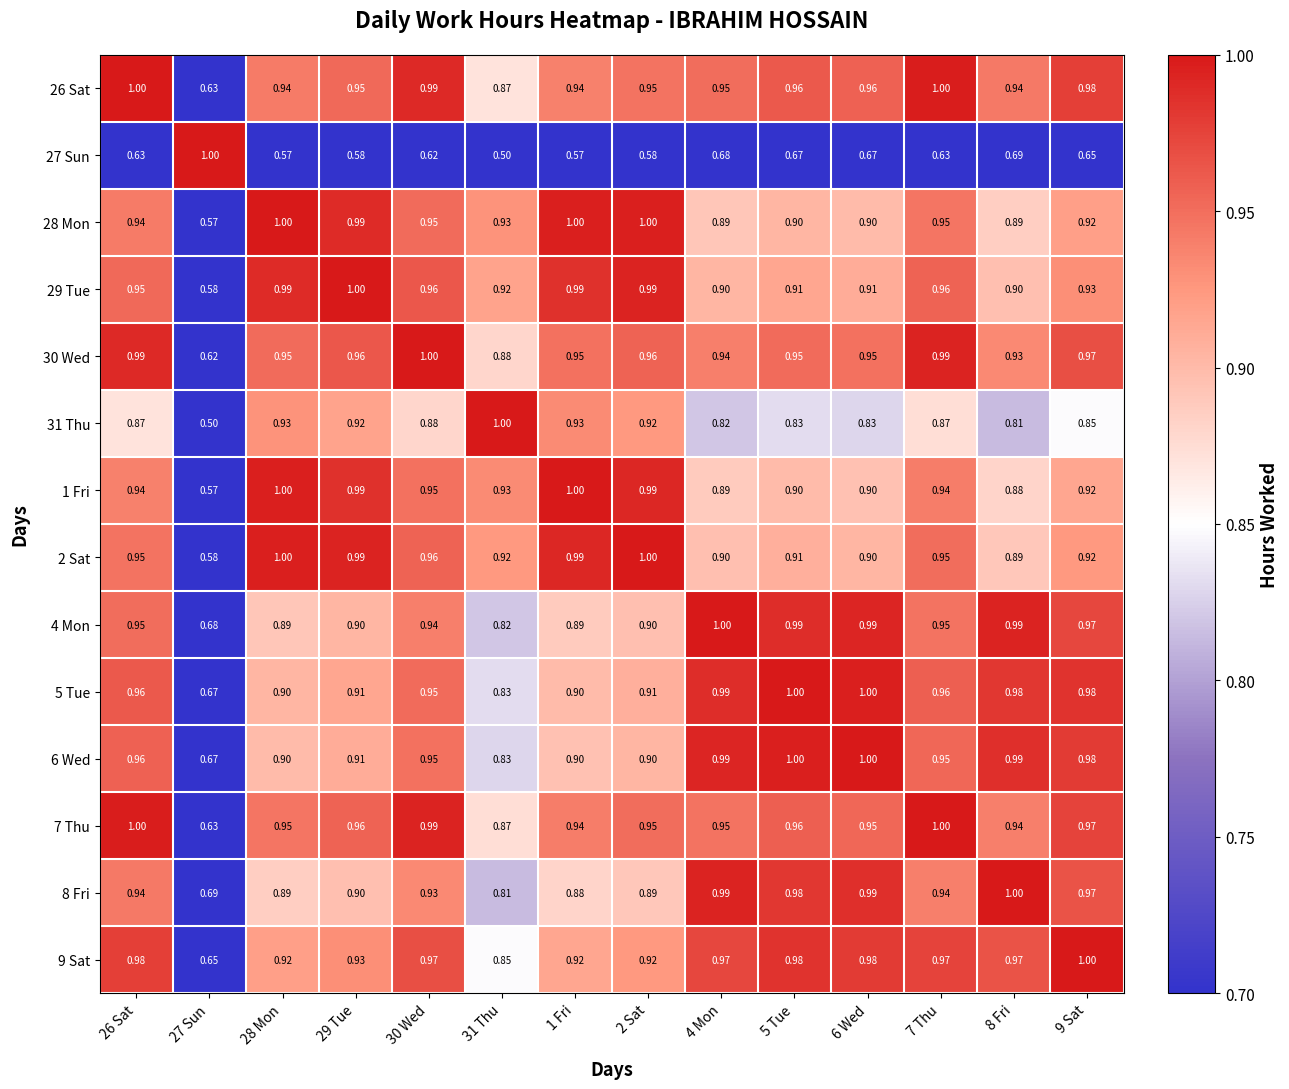

Is the value of 31 Thu at 8 Fri greater than the value of 29 Tue at 5 Tue?

No